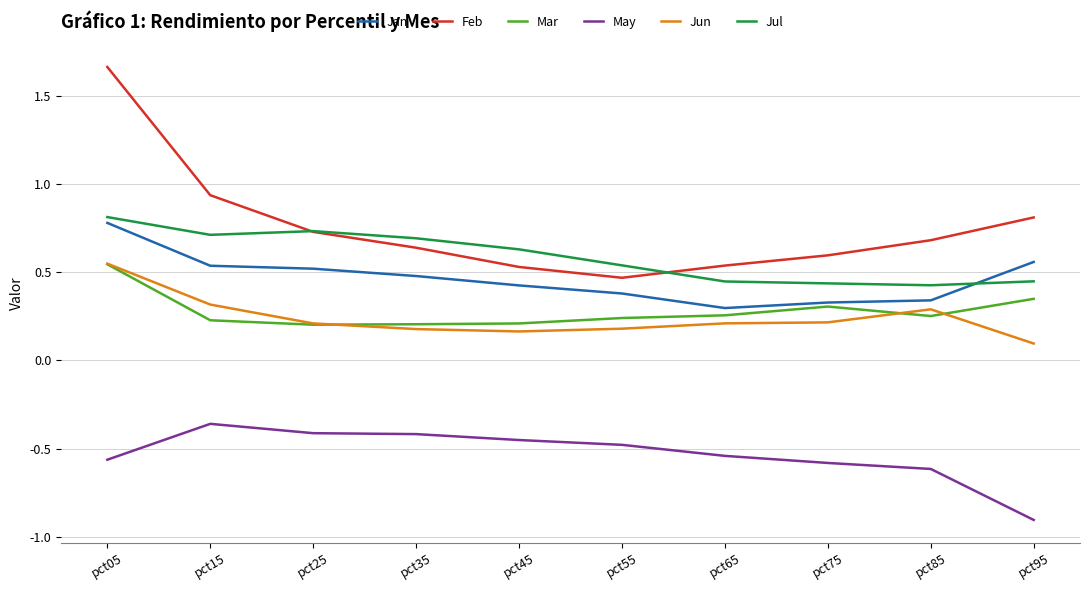

What is the sum of all May values?

-5.3